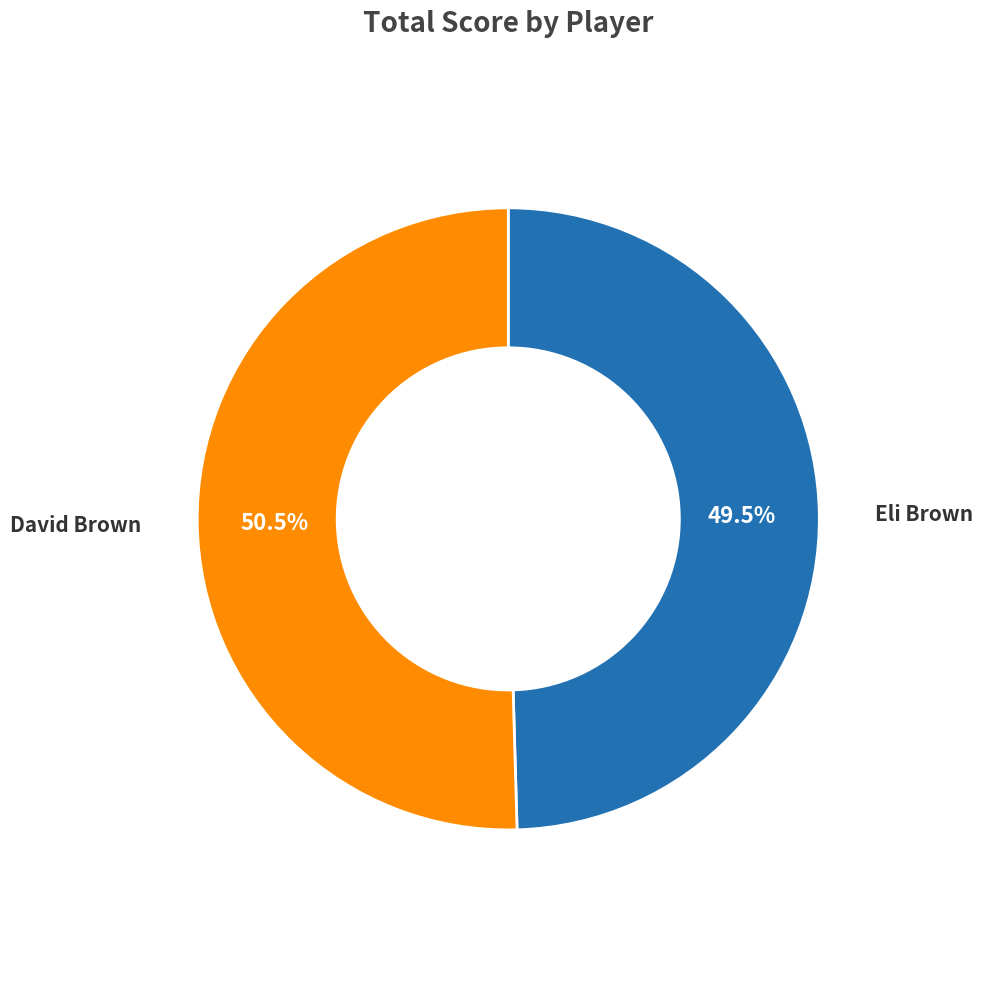

Which slice represents more than half of the pie?

David Brown